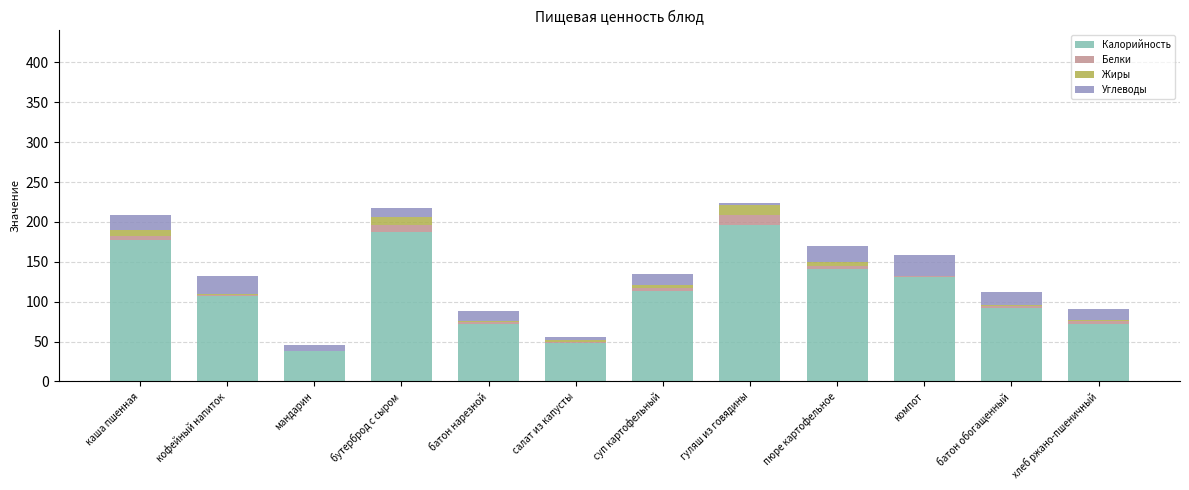

Is it true that Калорийность equals 174.7 at компот?

False